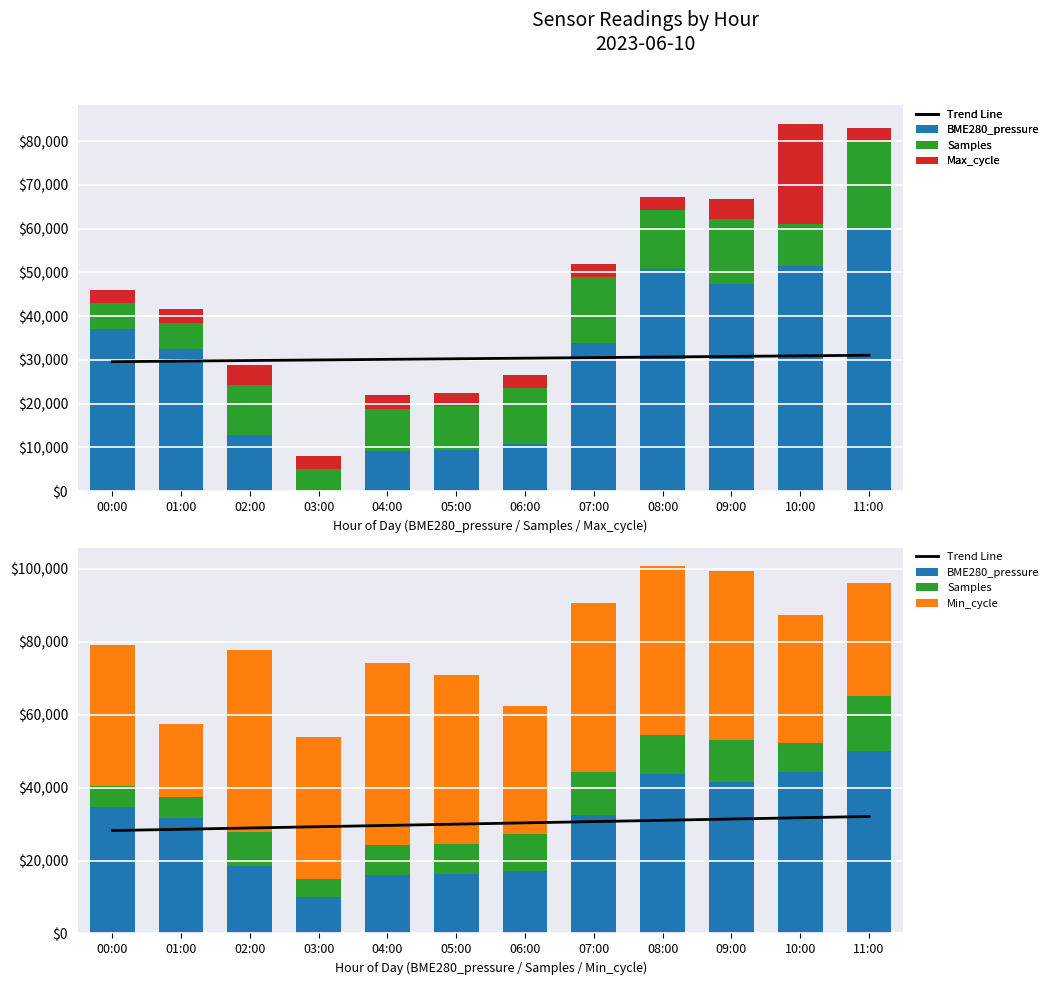

What is the difference between the Min_cycle values at 10:00 and 09:00?

11250.0